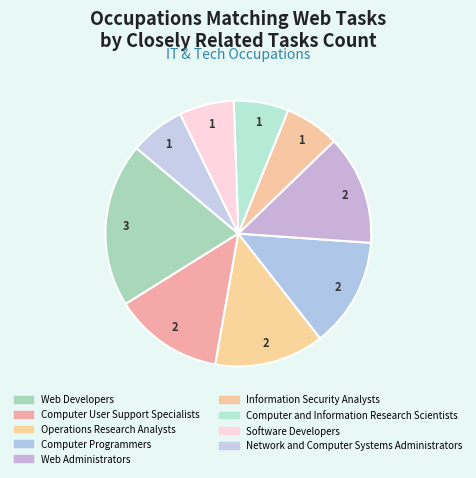

Does Web Developers account for over 50% of the chart?

No